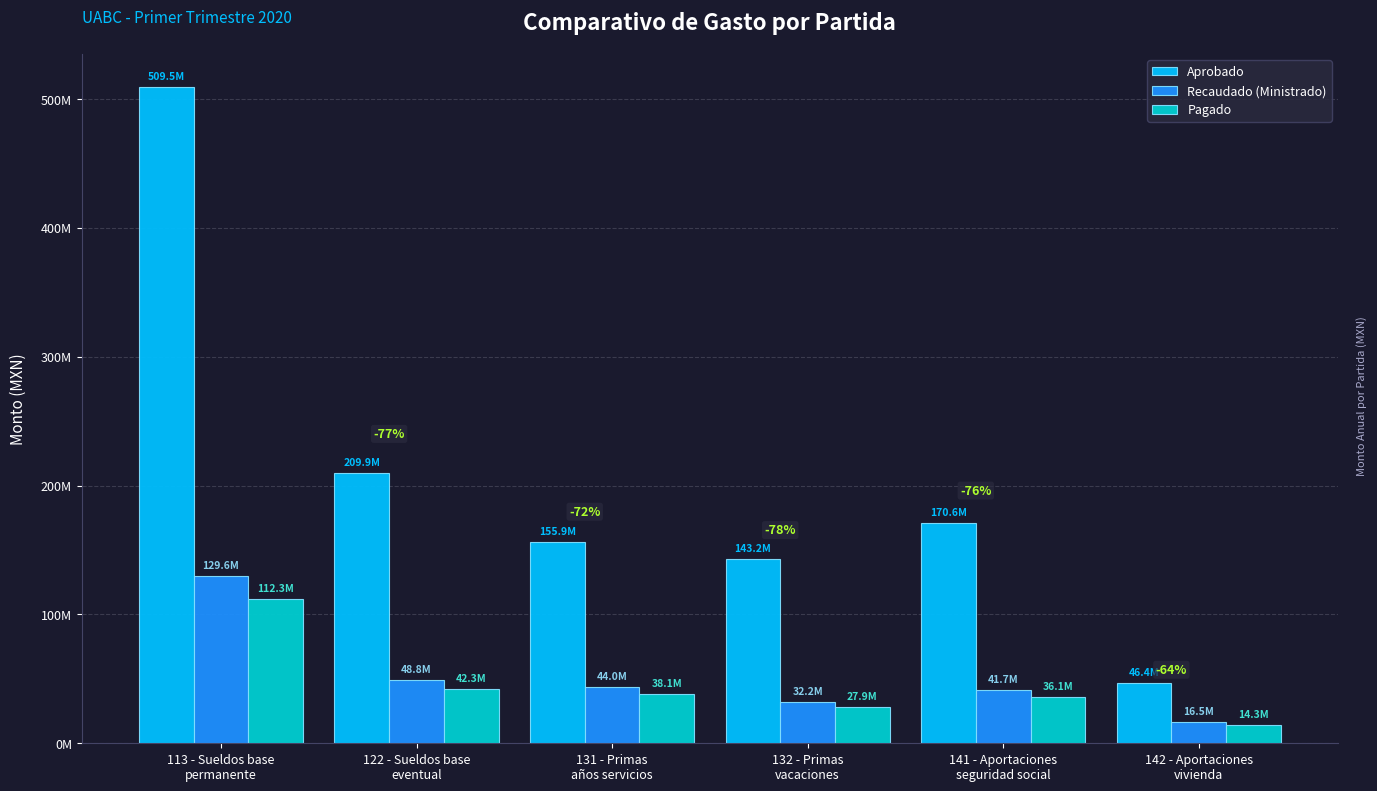

What is the minimum value shown in the chart?

14279811.3